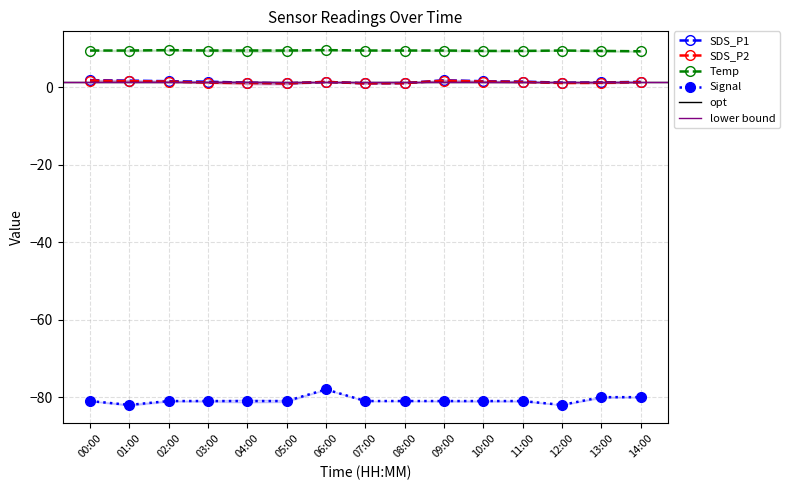

What is the spread (max minus min) of values at 04:00?

90.5